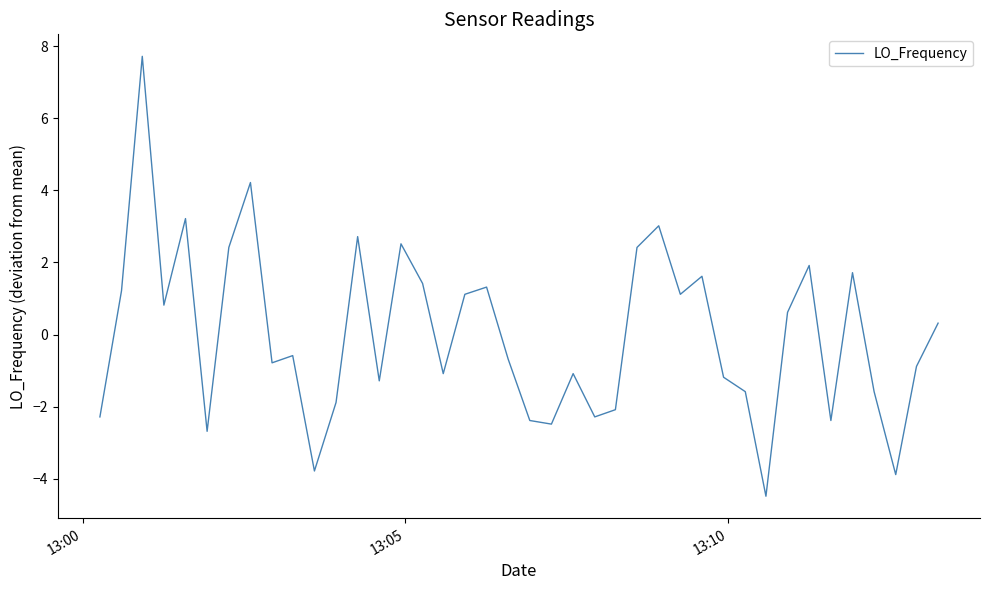

How many categories are shown in the chart?

40